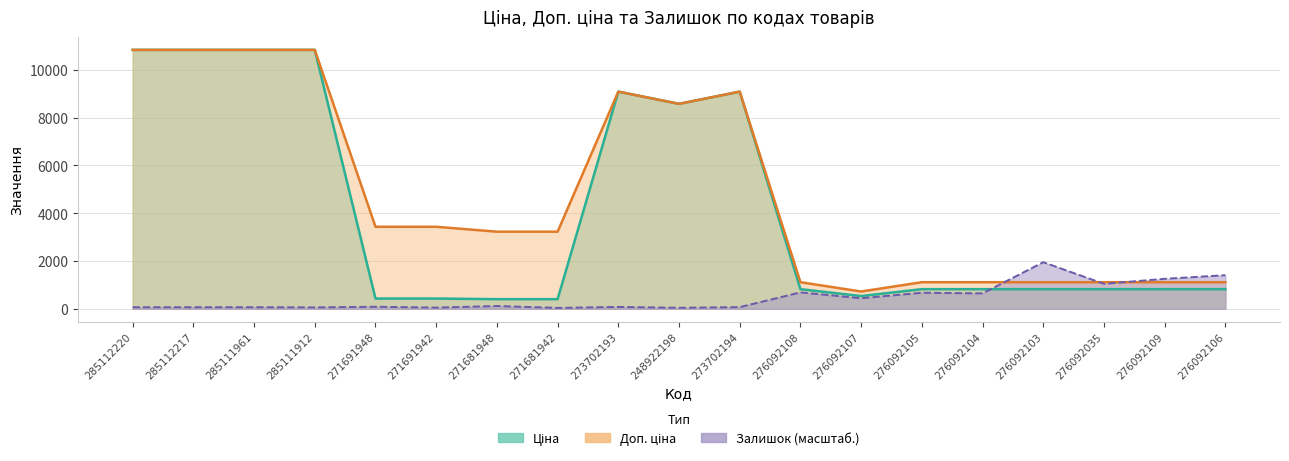

At which label does Залишок reach its peak?

276092103